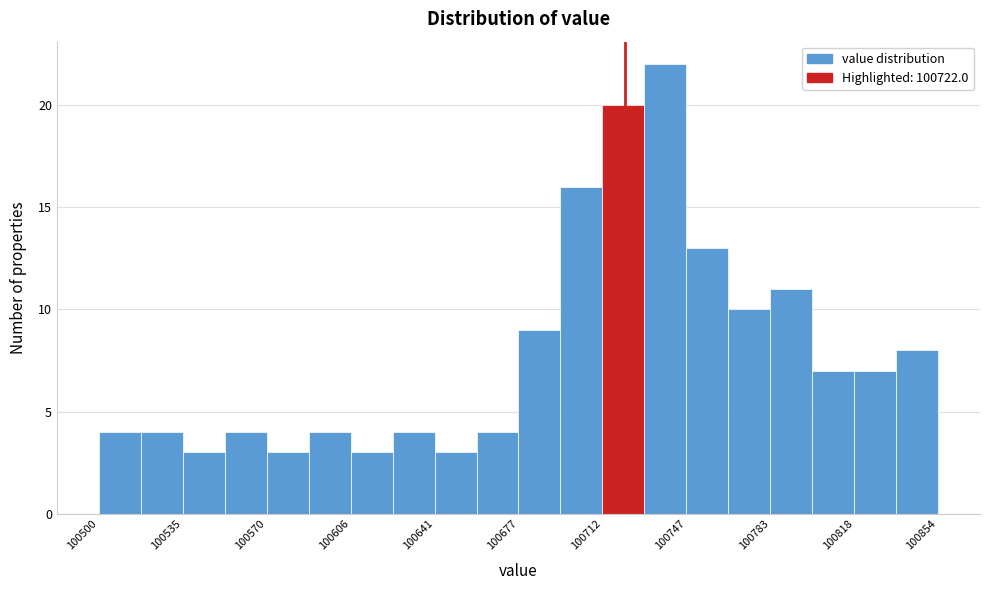

Read against the x-axis, roughly where is the centre of the tallest bar?

100740